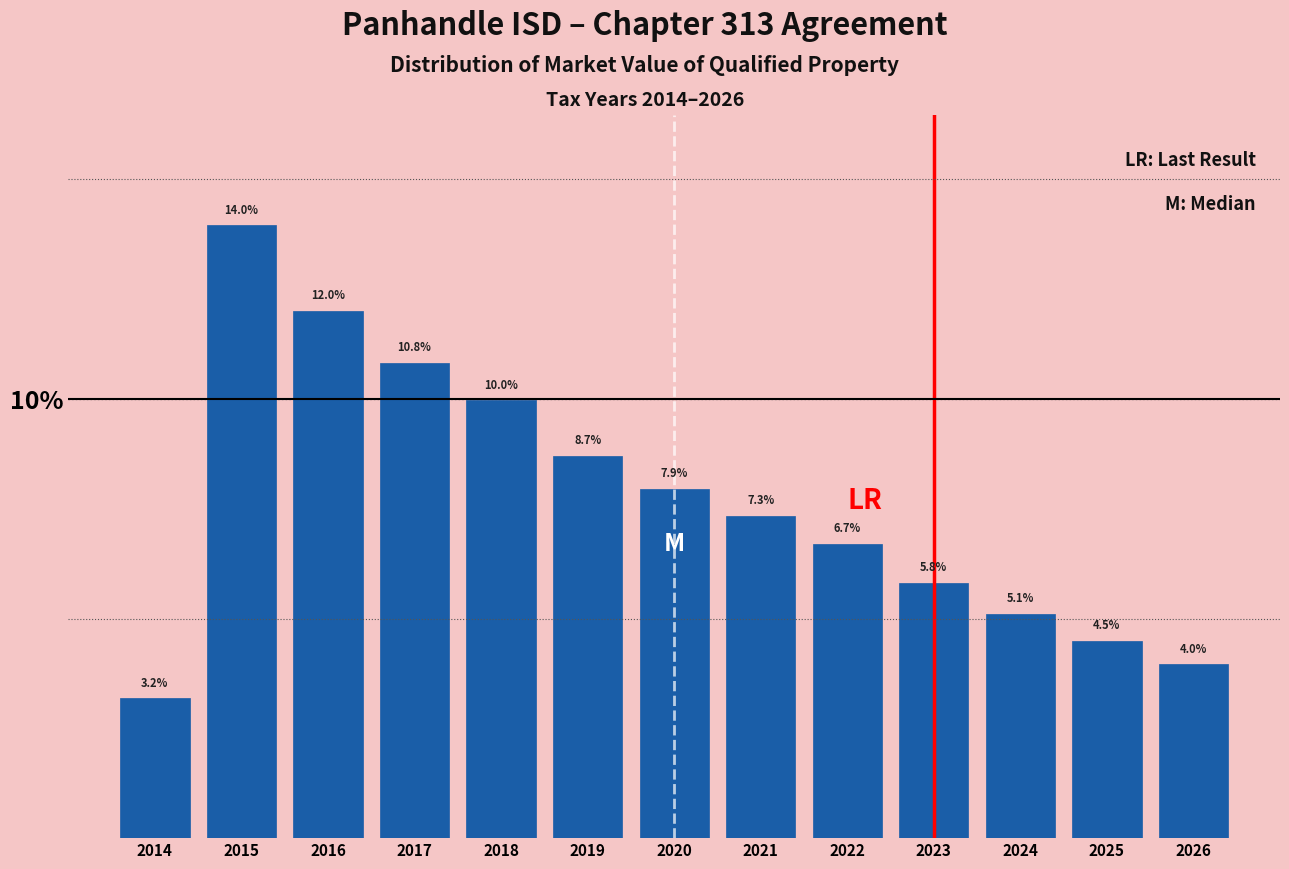

Reading left to right, what are all the values shown in this chart?

2014=3.2	2015=14.0	2016=12.0	2017=10.8	2018=10.0	2019=8.7	2020=7.9	2021=7.3	2022=6.7	2023=5.8	2024=5.1	2025=4.5	2026=4.0